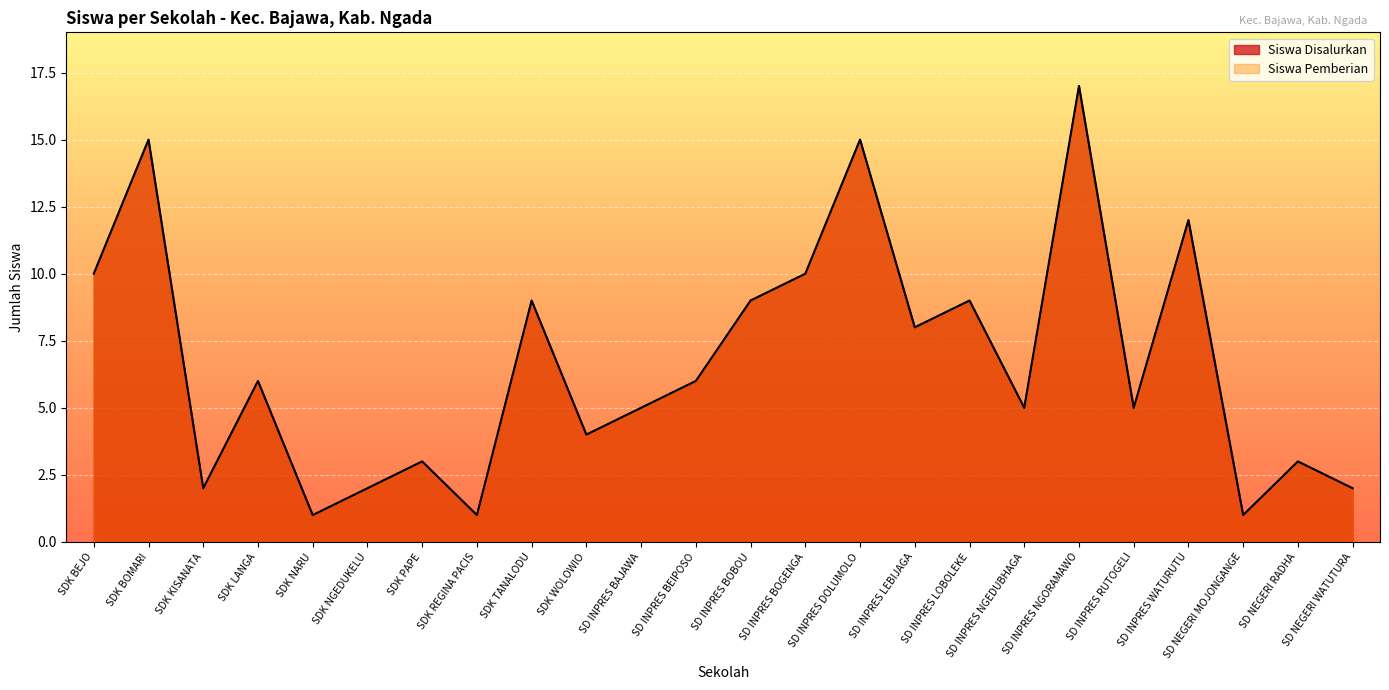

What is the sum of all Siswa Disalurkan values?

160